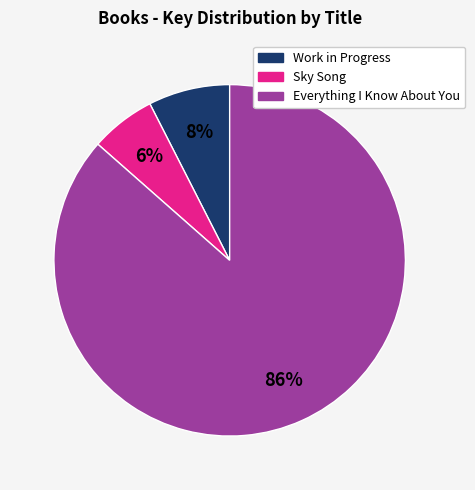

What percentage is the Work in Progress slice, to the nearest percent?

8%